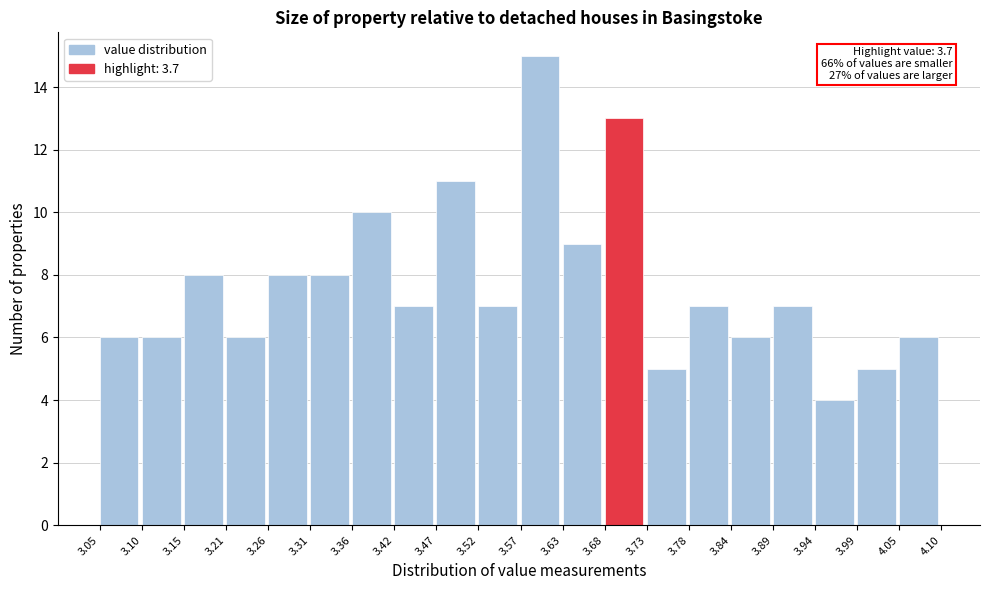

Over which range of the x-axis is the bar tallest?

3.57 to 3.63